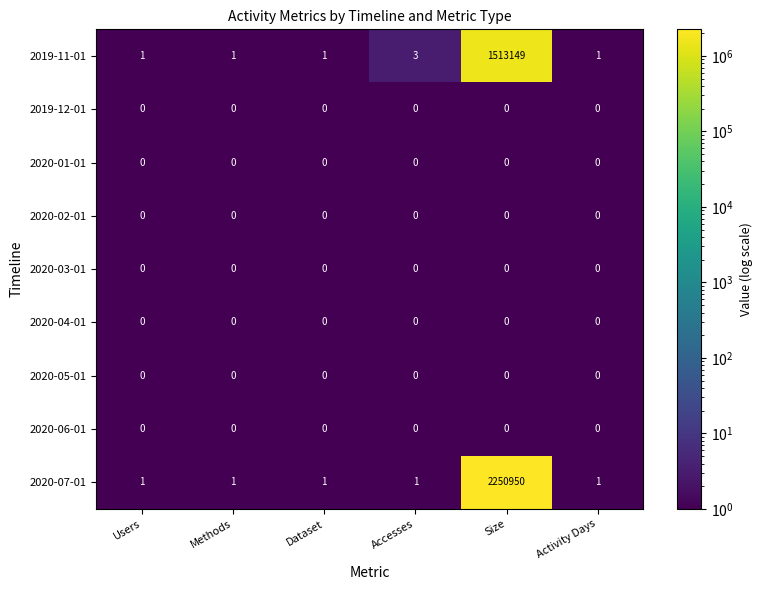

True or false: 2020-06-01 has a value of 0 at Activity Days.

True